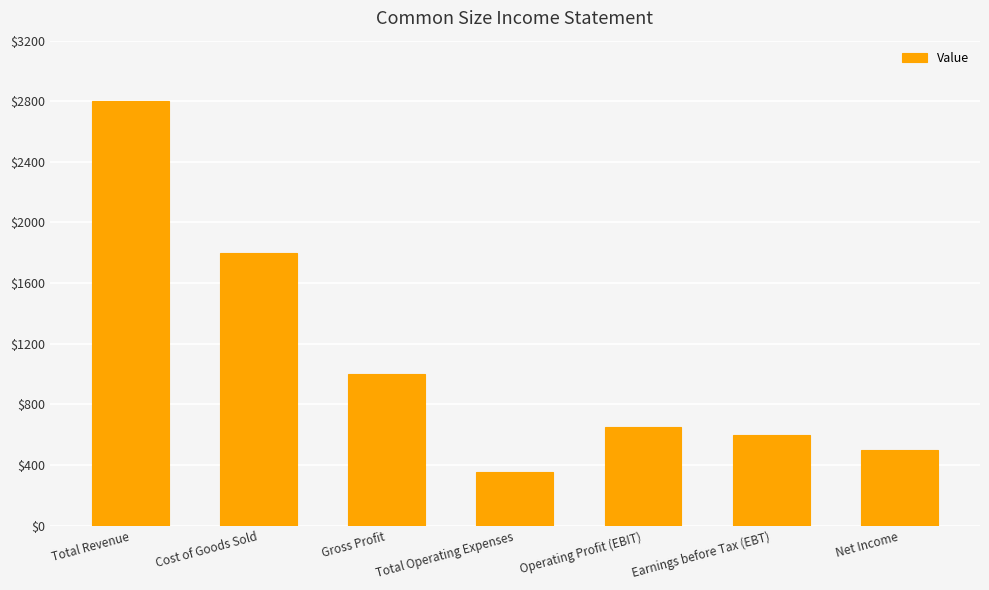

What is the change in value from Gross Profit to Net Income?

-500